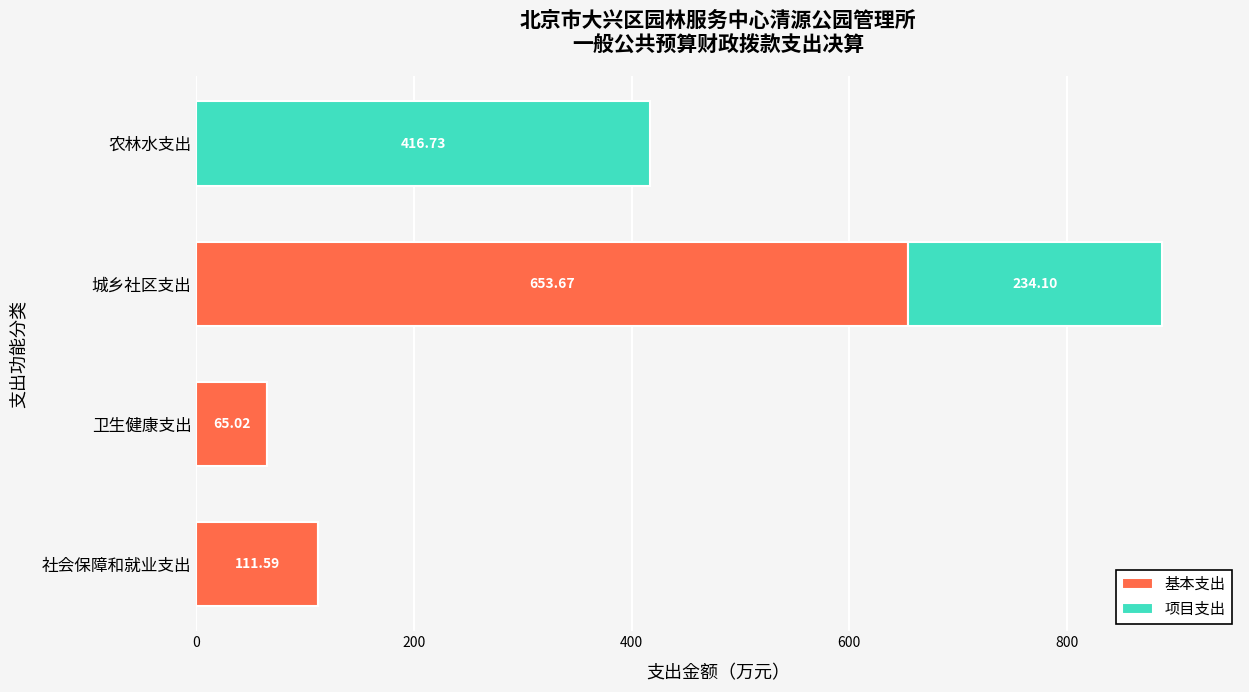

Which category has the highest value in the 基本支出 series?

城乡社区支出